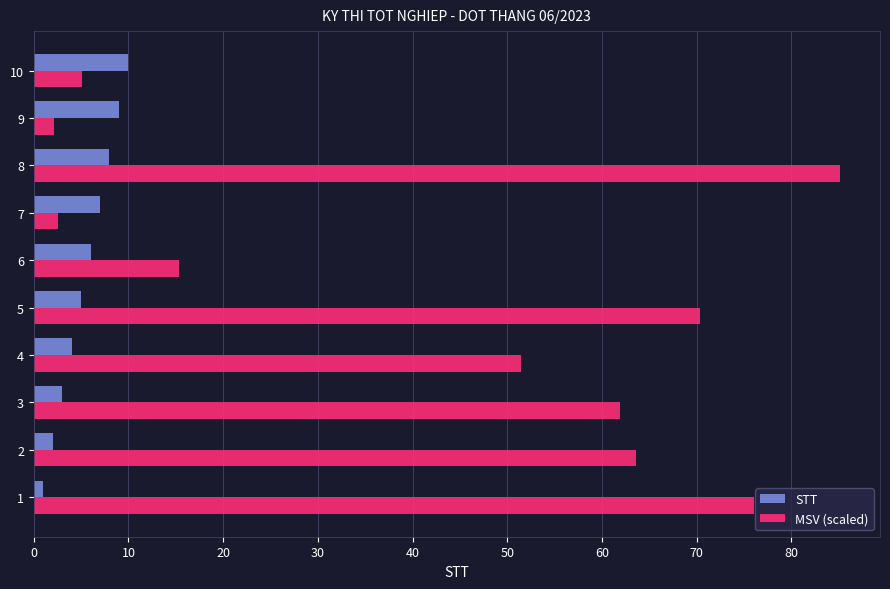

What is the sum of all STT values?

55.0